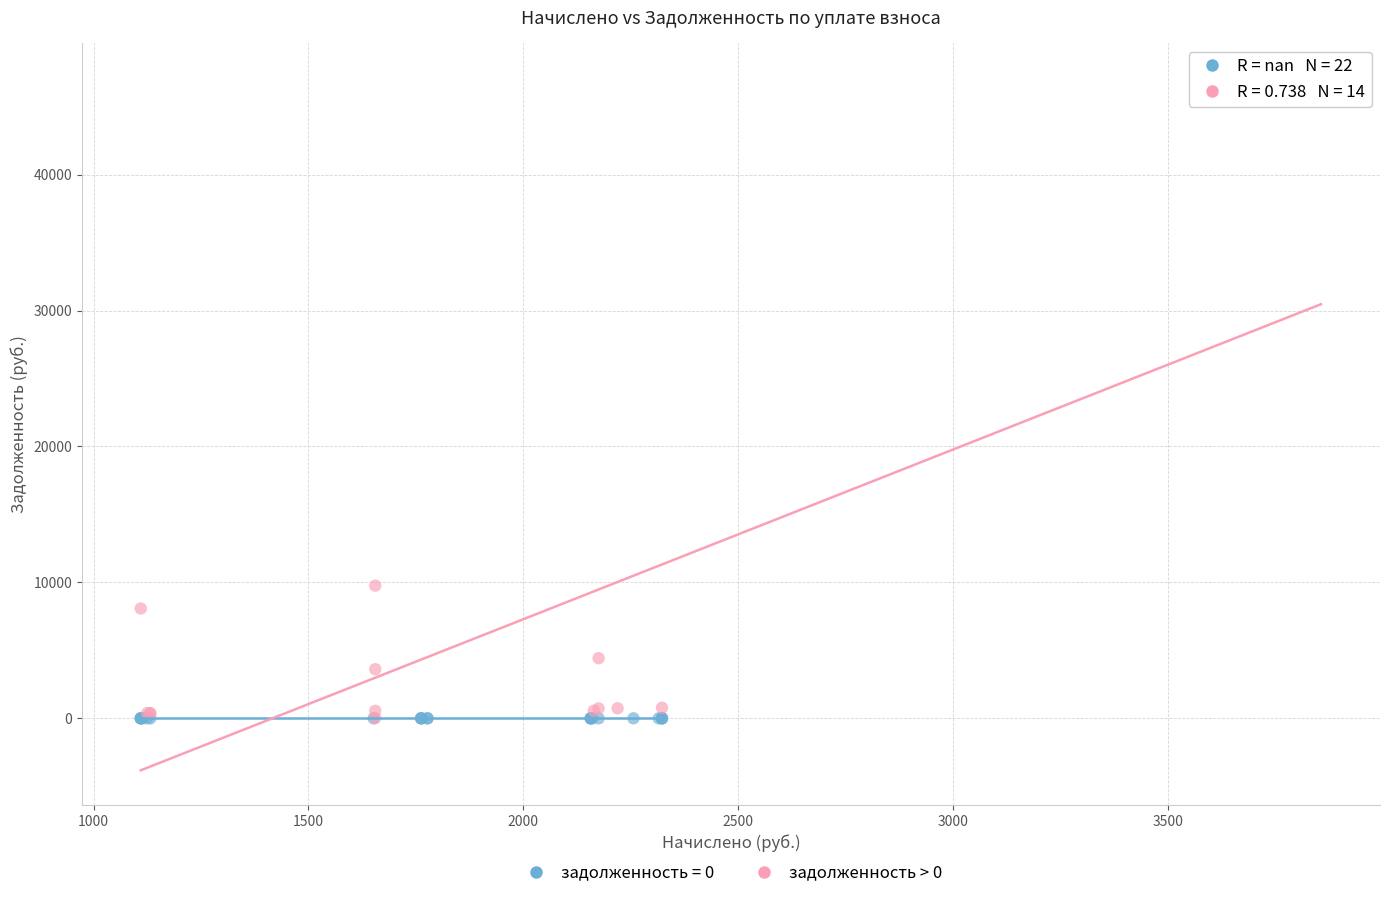

Which series reaches the maximum Y coordinate?

задолженность > 0